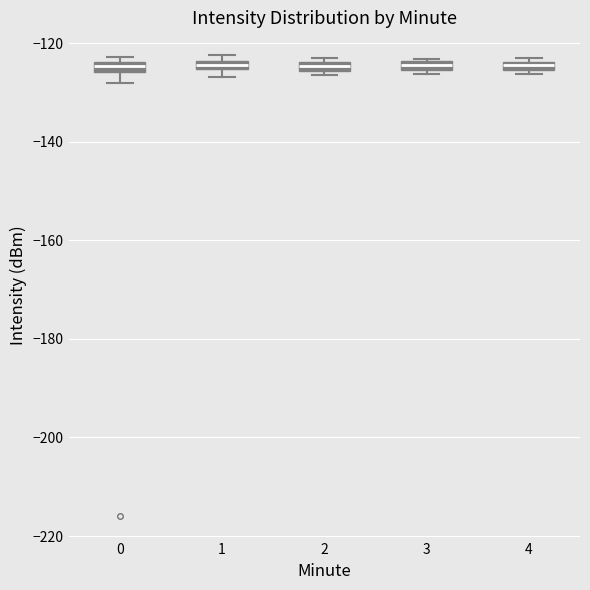

Where is the lower edge of the box at x = 4 on the y-axis? The values are not printed on the chart, so give them approximately, as read against the axis.

-126